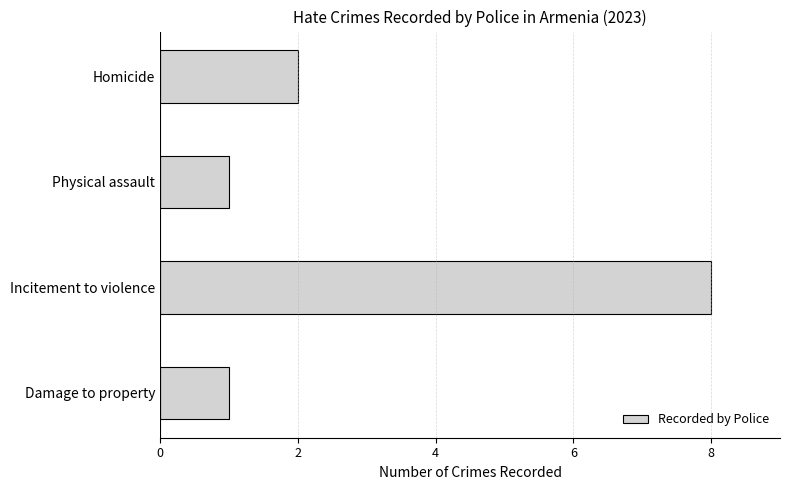

Approximately how many times larger is the value at Homicide compared to Physical assault?

2.0